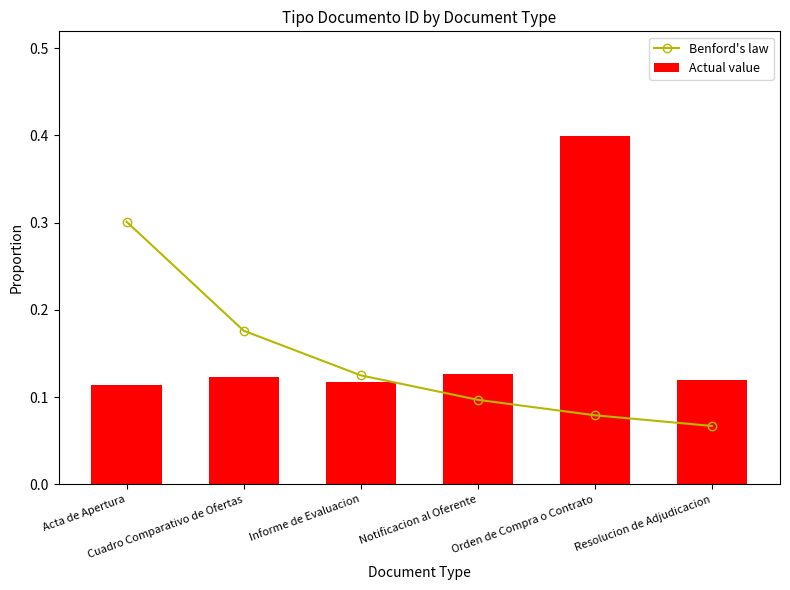

What is the sum of all Benford's law values?

0.8